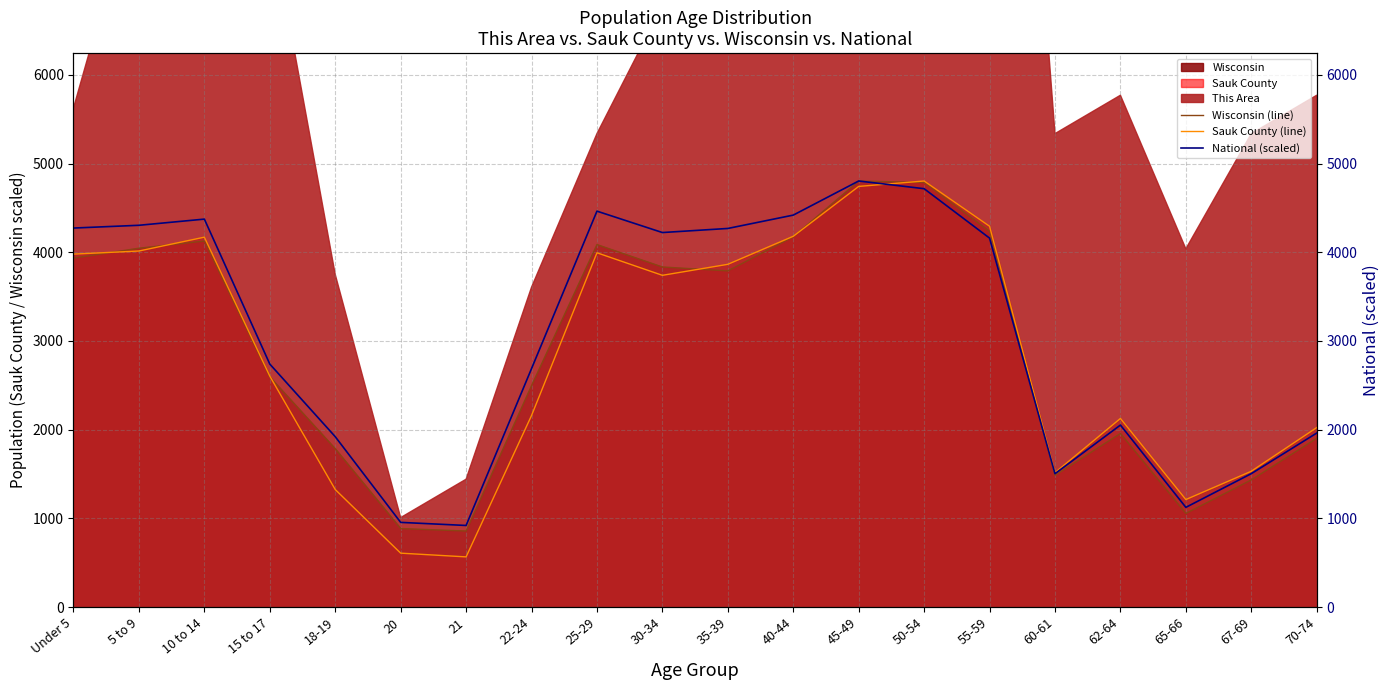

Read the Sauk County (line) value at 15 to 17.

2604.0